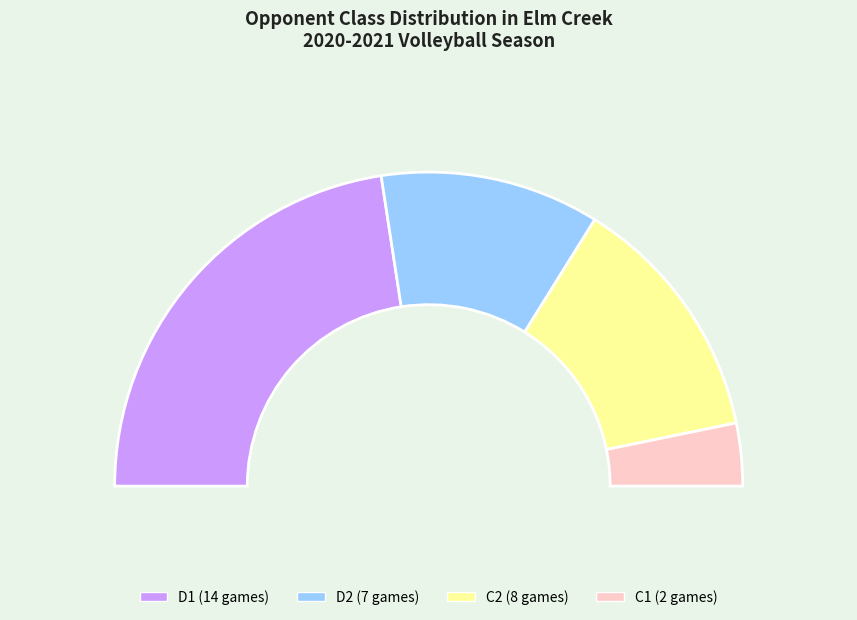

Which slice is the largest?

D1